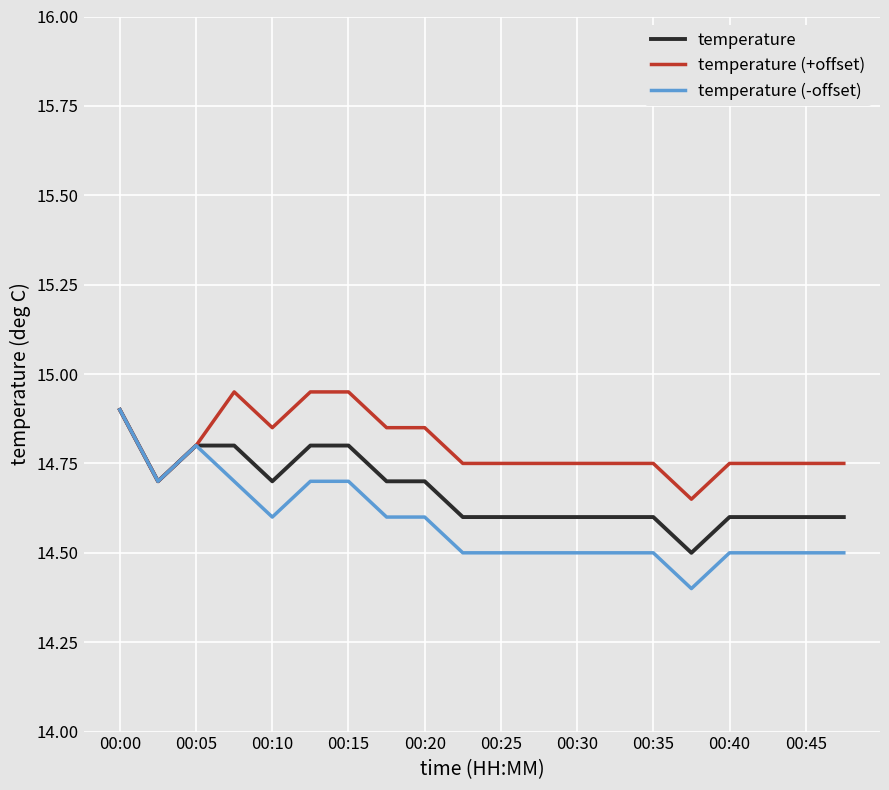

What is the minimum value for temperature (-offset)?

14.4